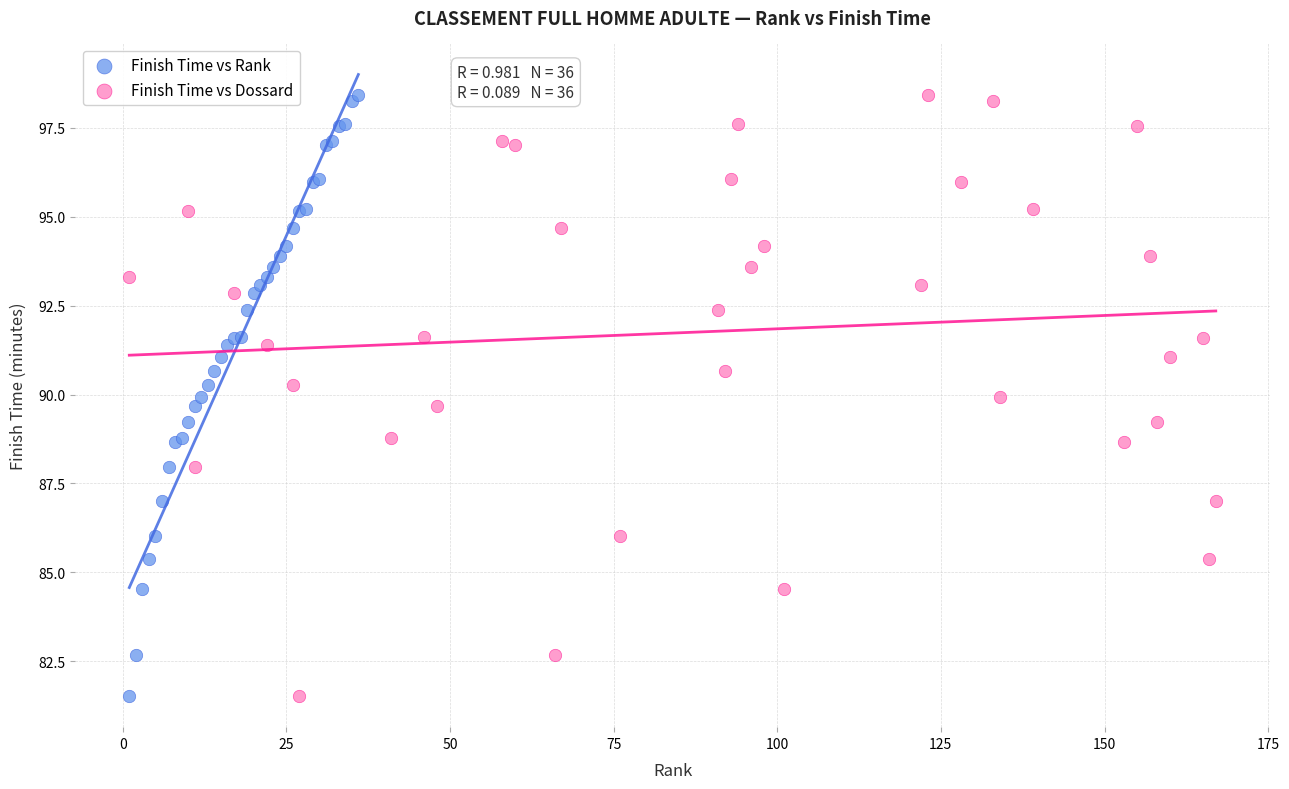

What are all the series names shown in the legend?

Finish Time vs Rank, Finish Time vs Dossard